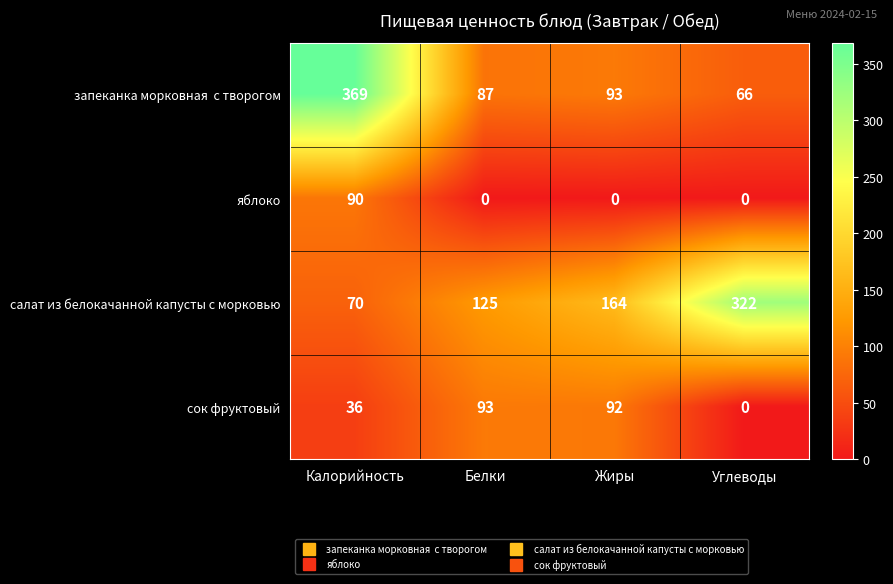

What is the difference between the highest and lowest values at Калорийность?

333